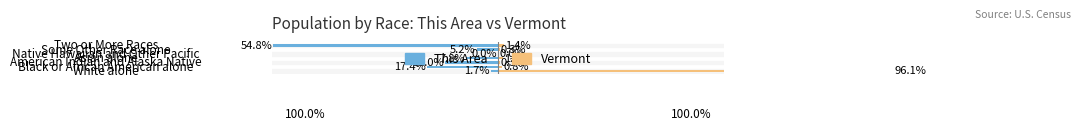

Reading left to right, transcribe all the data shown in this chart.

This Area: 0=-1.7	1=-17.4	2=-13.0	3=-7.8	4=0.0	5=-5.2	6=-54.8
Vermont: 0=96.1	1=0.8	2=0.3	3=1.1	4=0.0	5=0.3	6=1.4